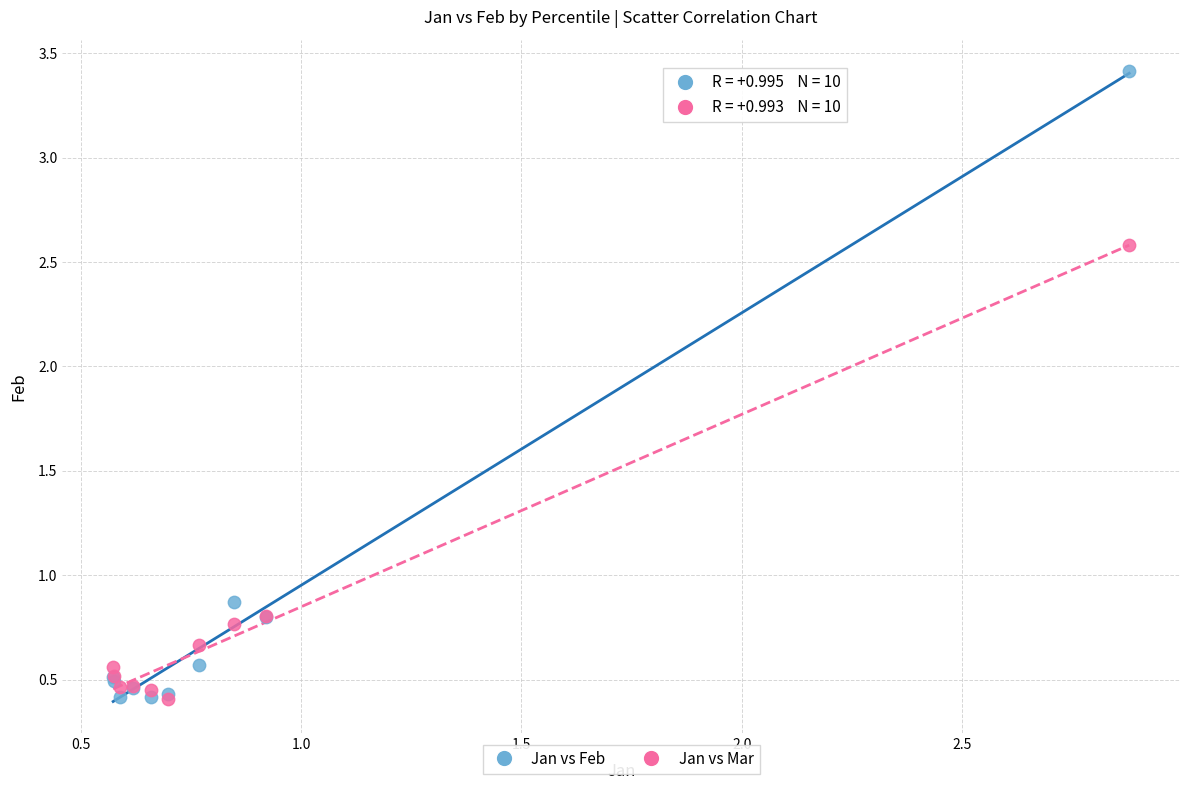

Across all series, what Y value is closest to 1?

0.9